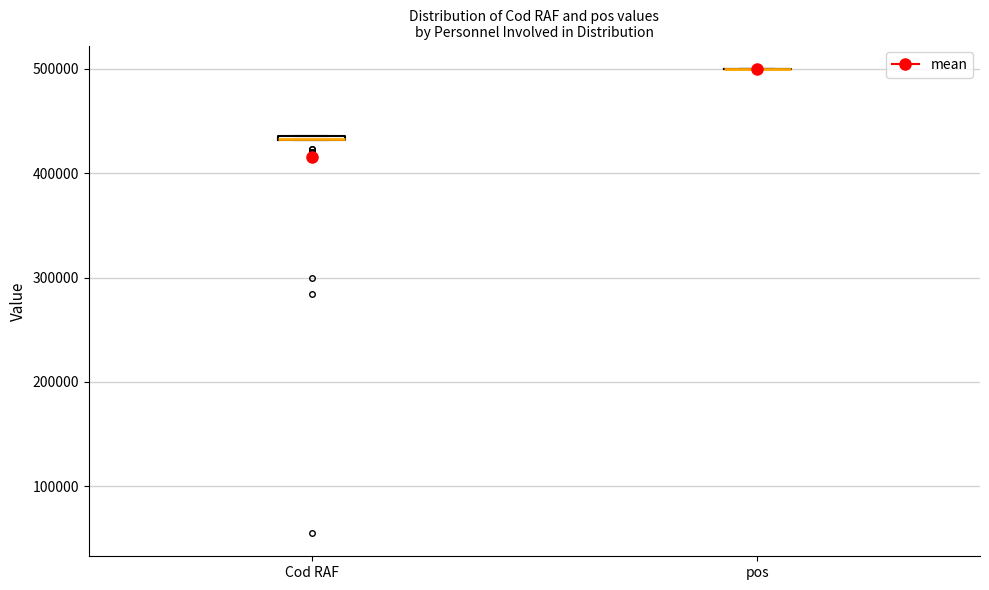

Where is the upper edge of the box for Cod RAF on the y-axis? The values are not printed on the chart, so give them approximately, as read against the axis.

440000